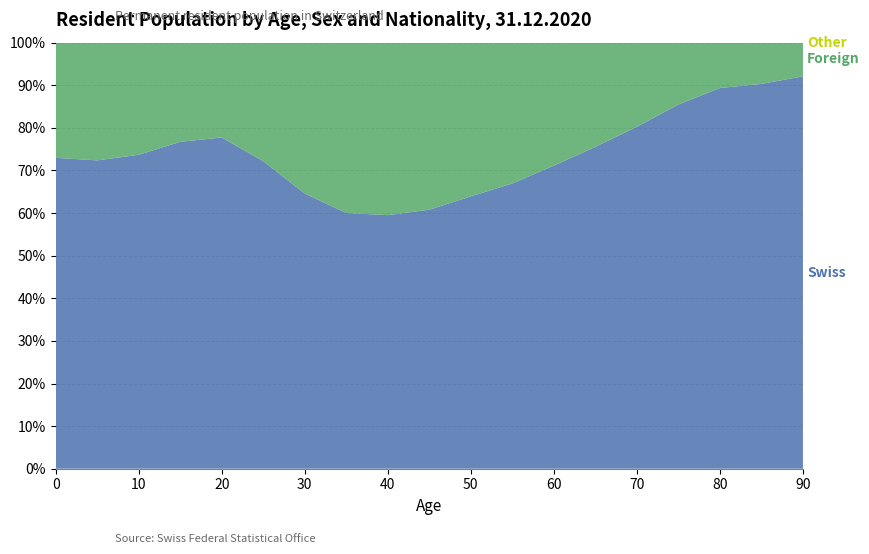

What is the total value across all series at 70?

100.0